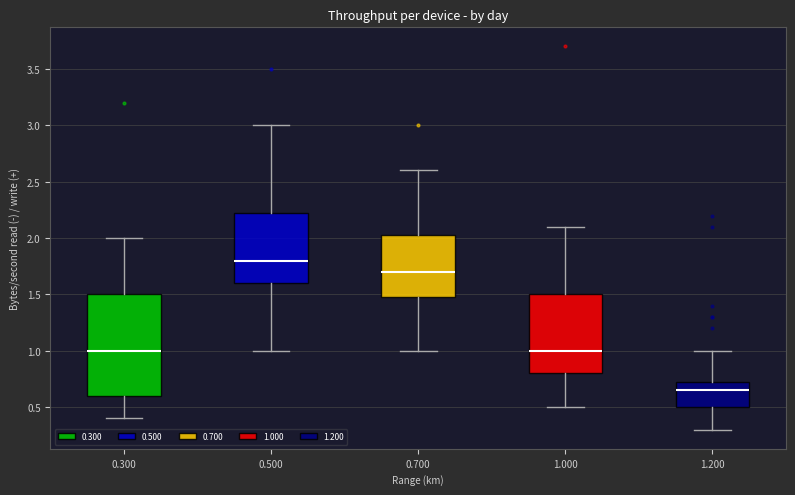

Which box has the lowest median line?

1.200